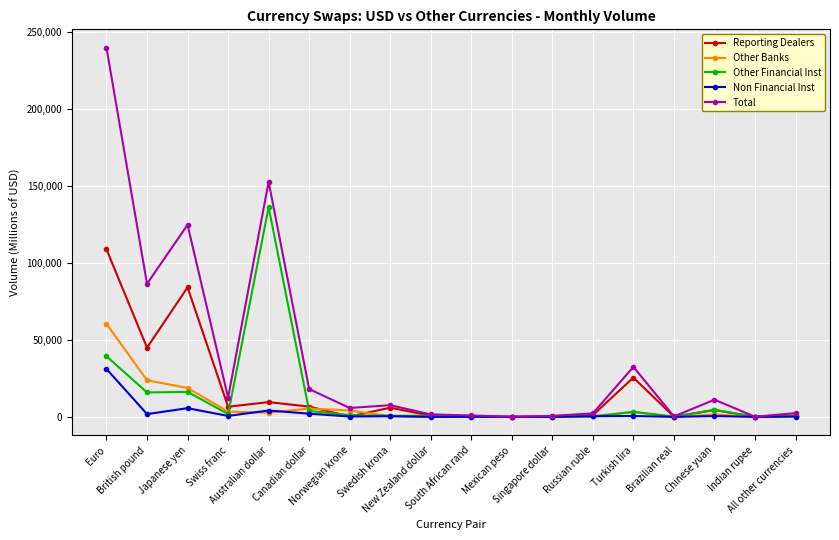

What is the maximum value shown in the chart?

239608.0